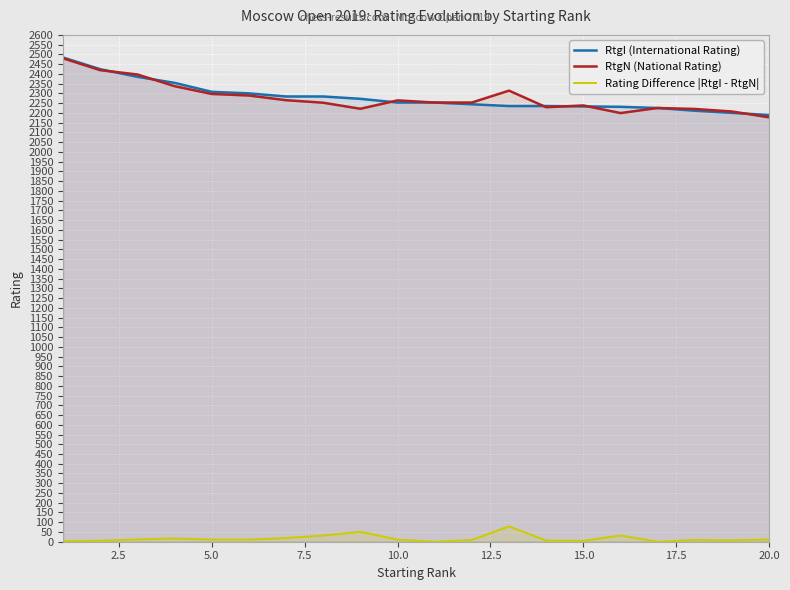

What is the greatest value displayed?

2484